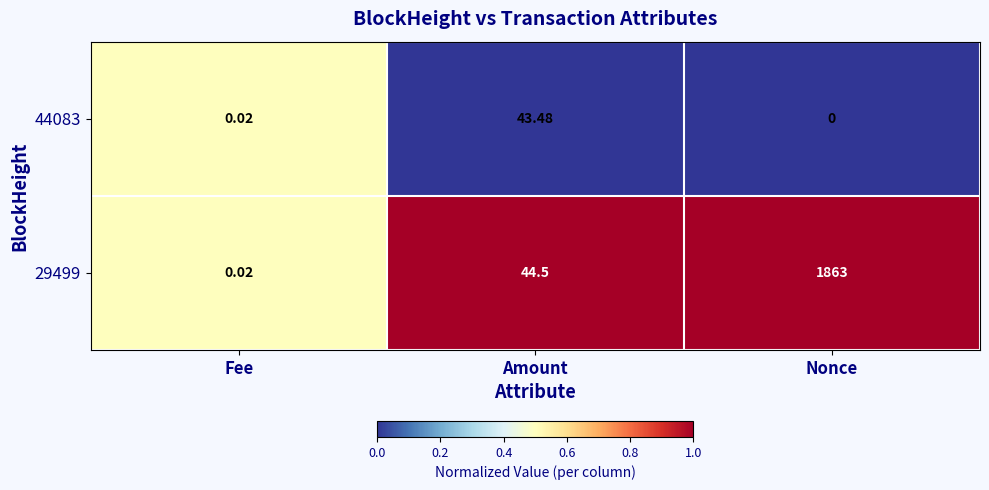

At which category is the sum across all series the highest?

Nonce